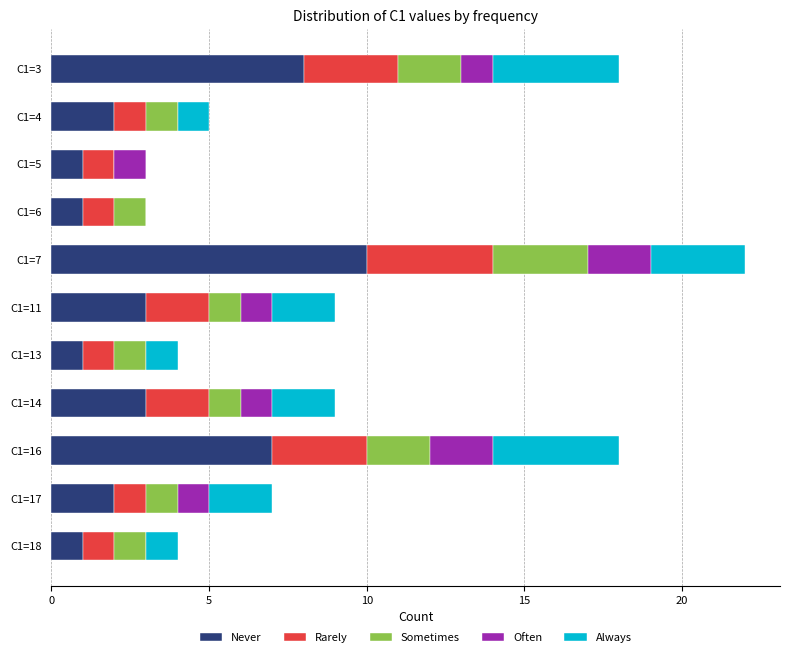

How many data points does each series have?

11